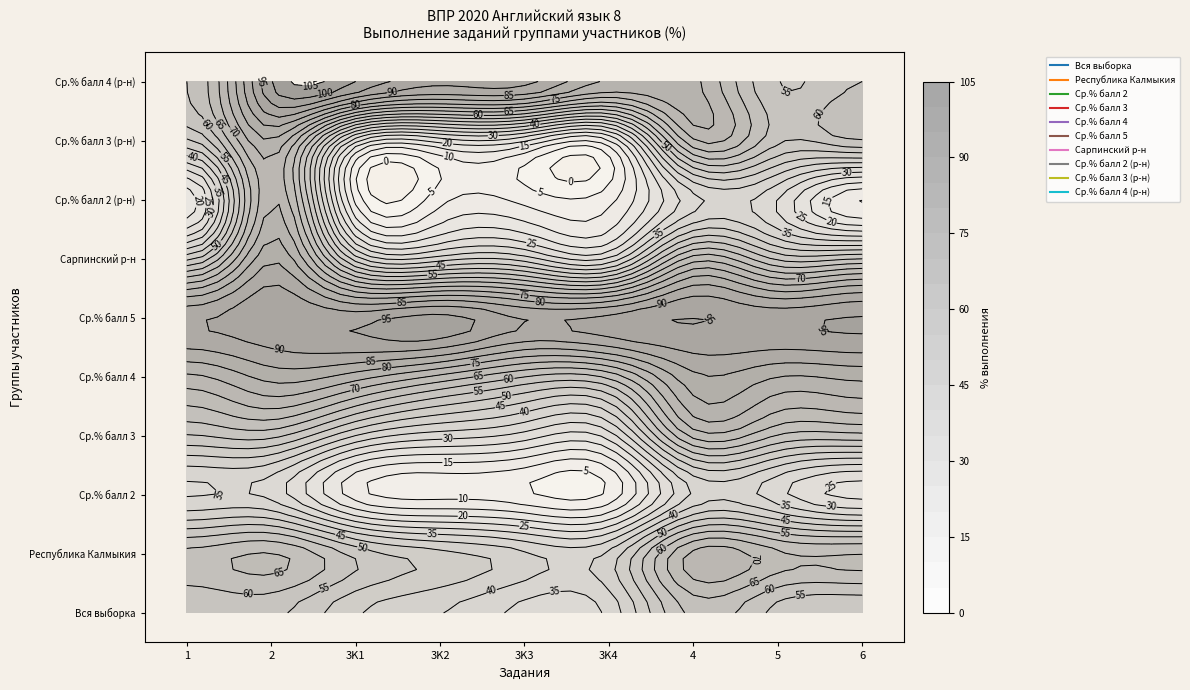

Reading left to right, list all the values displayed in this chart.

Вся выборка: 55.8	56.5	45.7	40.2	33.3	36.5	61.6	53.2	50.4
Республика Калмыкия: 61.7	65.6	53.7	46.9	41.1	41.4	71.6	66.3	65.5
Ср.% балл 2: 34.4	33.2	12.4	8.0	6.0	6.3	35.8	31.8	23.1
Ср.% балл 3: 54.6	56.6	39.9	32.3	27.9	27.3	66.6	59.7	58.4
Ср.% балл 4: 73.9	81.9	77.3	68.6	60.0	61.3	83.7	80.0	81.3
Ср.% балл 5: 89.1	94.0	93.0	97.0	89.7	91.7	95.1	93.3	95.5
Сарпинский р-н: 48.6	84.3	42.2	37.2	37.2	30.4	67.5	53.7	54.9
Ср.% балл 2 (р-н): 16.7	75.0	8.3	8.3	8.3	8.3	33.3	30.0	10.0
Ср.% балл 3 (р-н): 49.4	79.7	26.6	21.9	20.3	14.1	69.4	56.2	60.0
Ср.% балл 4 (р-н): 60.0	100.0	100.0	91.7	91.7	79.2	76.7	55.0	60.0